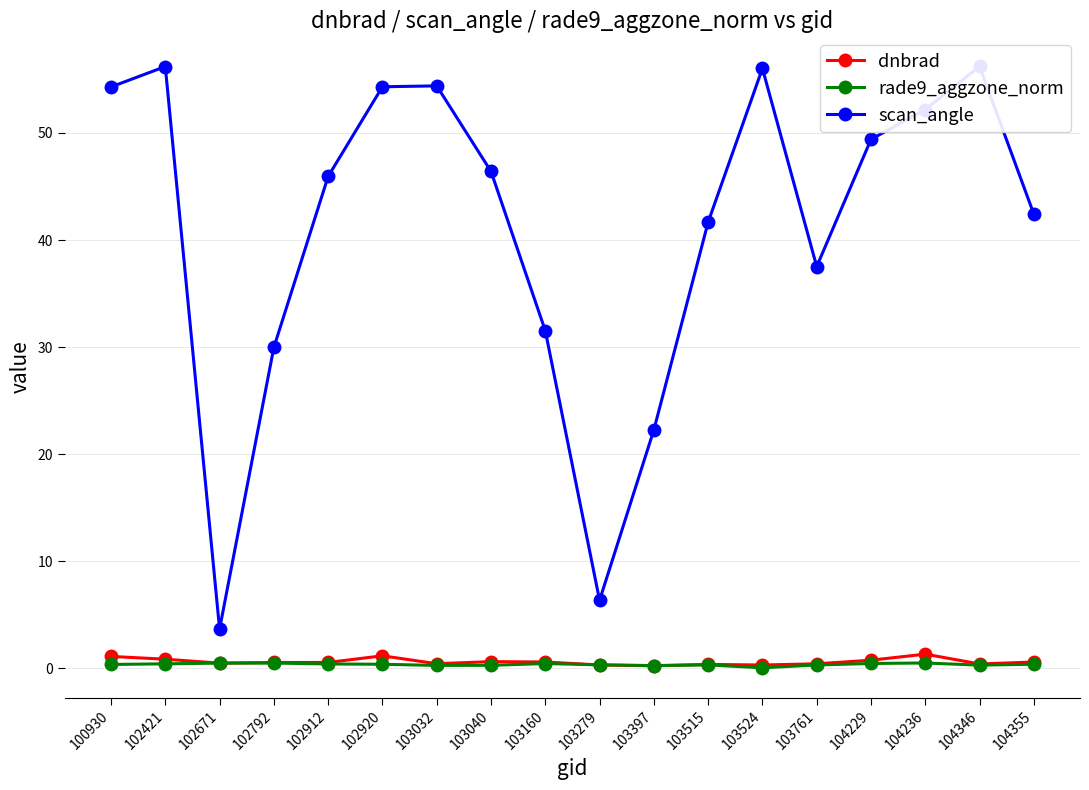

What is the sum of the scan_angle values at 103515 and 102421?

97.9